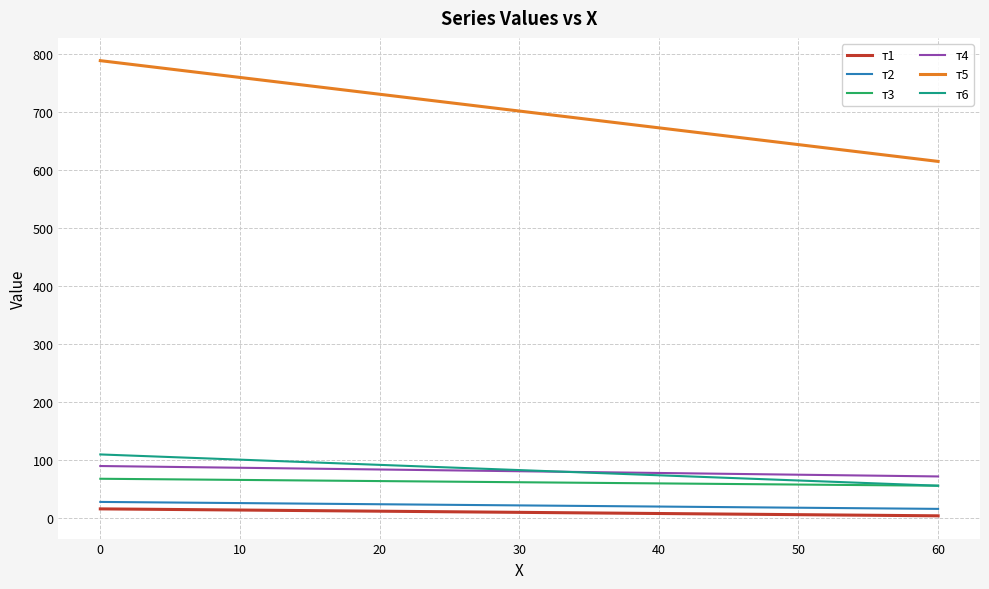

The value of т4 at 0 is 89. True or false?

True